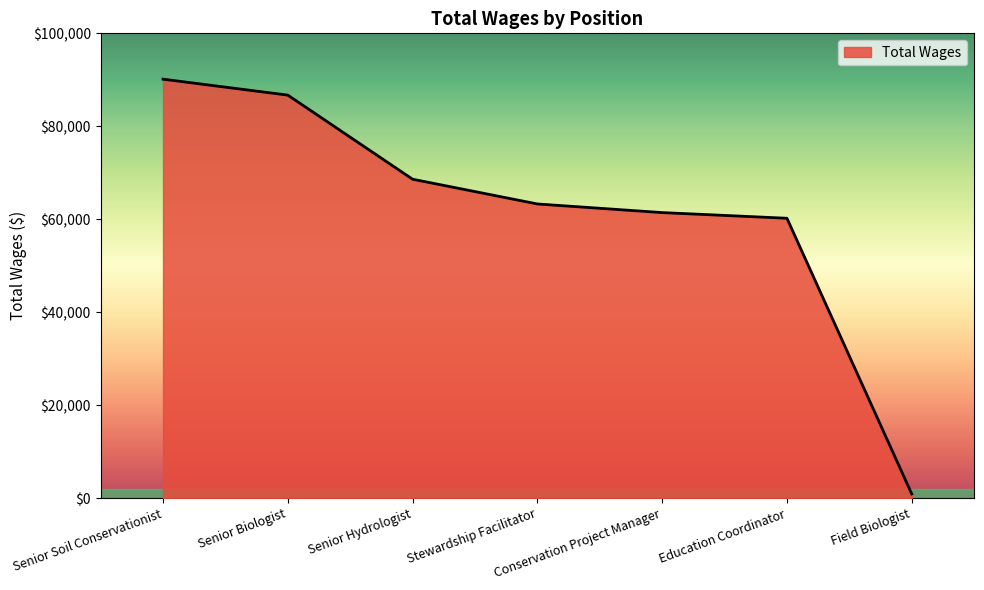

What is the smallest value displayed?

900